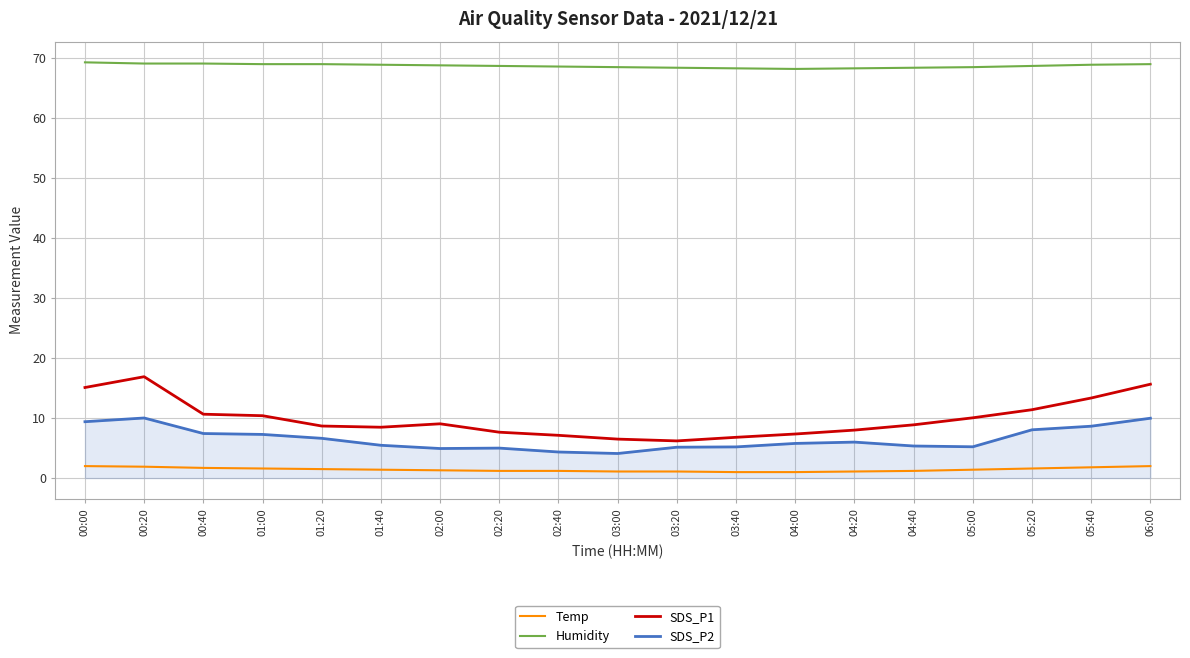

Between 01:40 and 05:20, which series saw the biggest shift?

SDS_P1